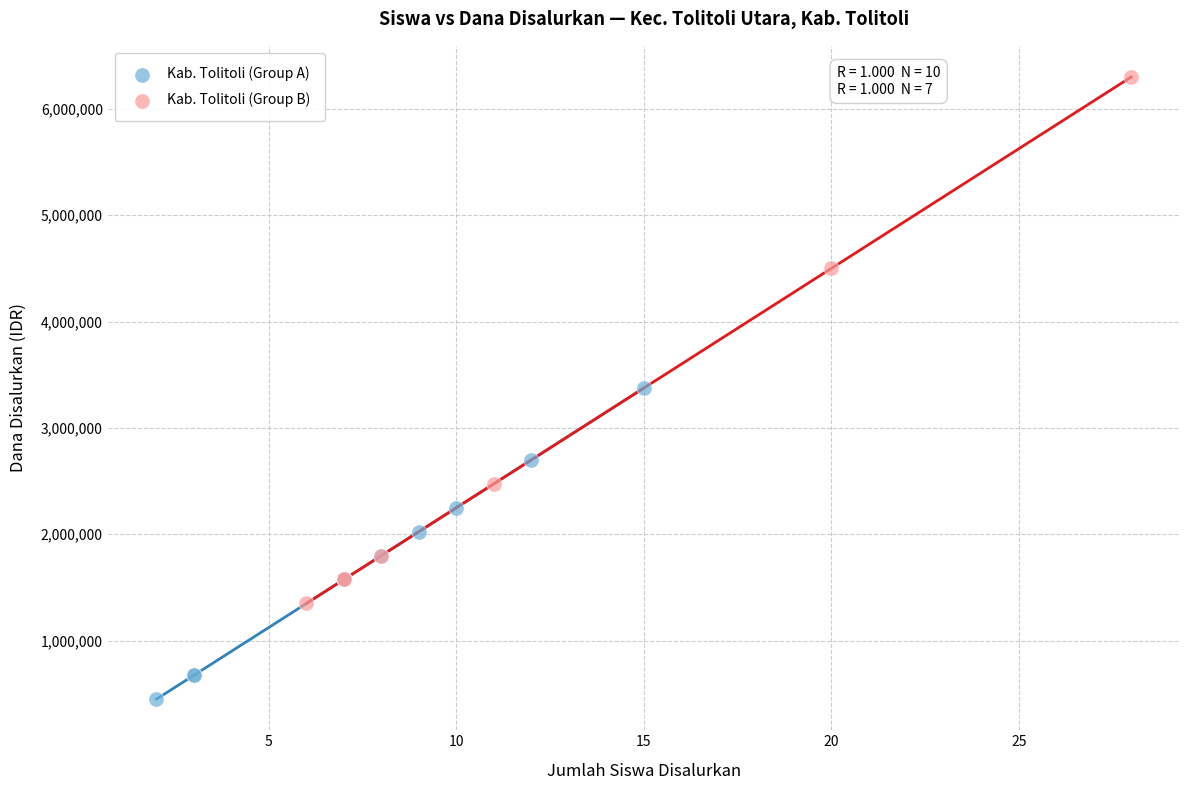

Which series contains the highest Y value?

Kab. Tolitoli (Group B)